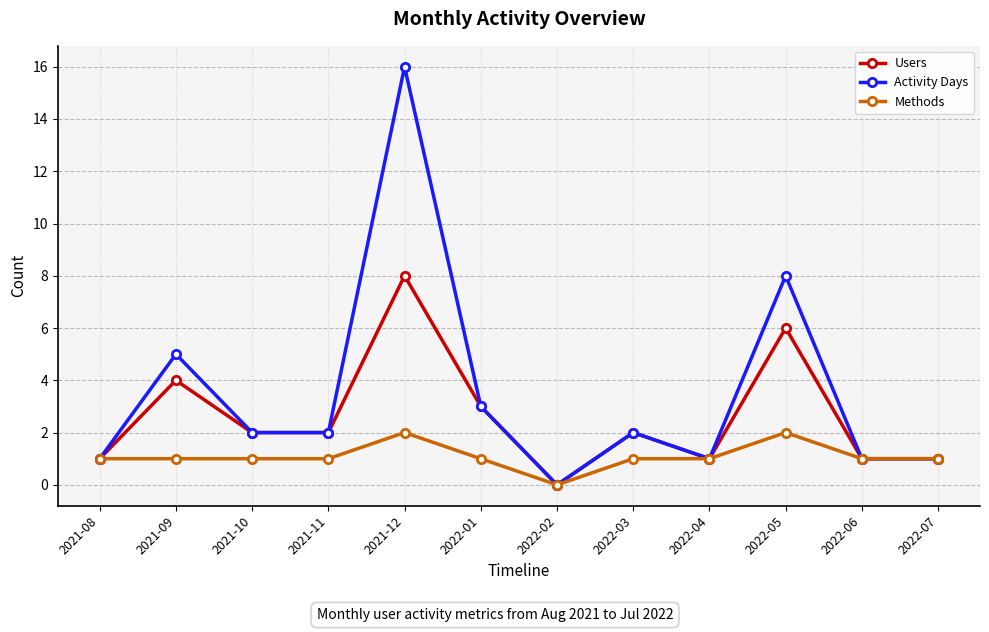

List the series in order of their peak value, highest first.

Activity Days, Users, Methods